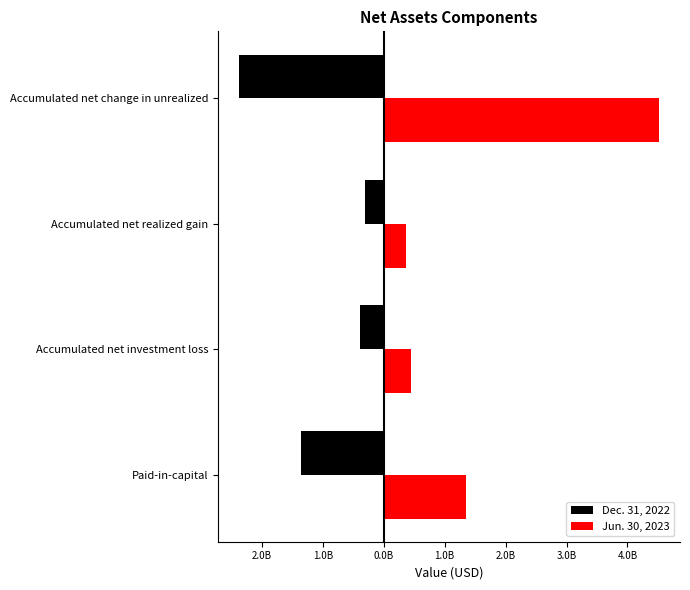

What are all the series names shown in the legend?

Dec. 31, 2022, Jun. 30, 2023